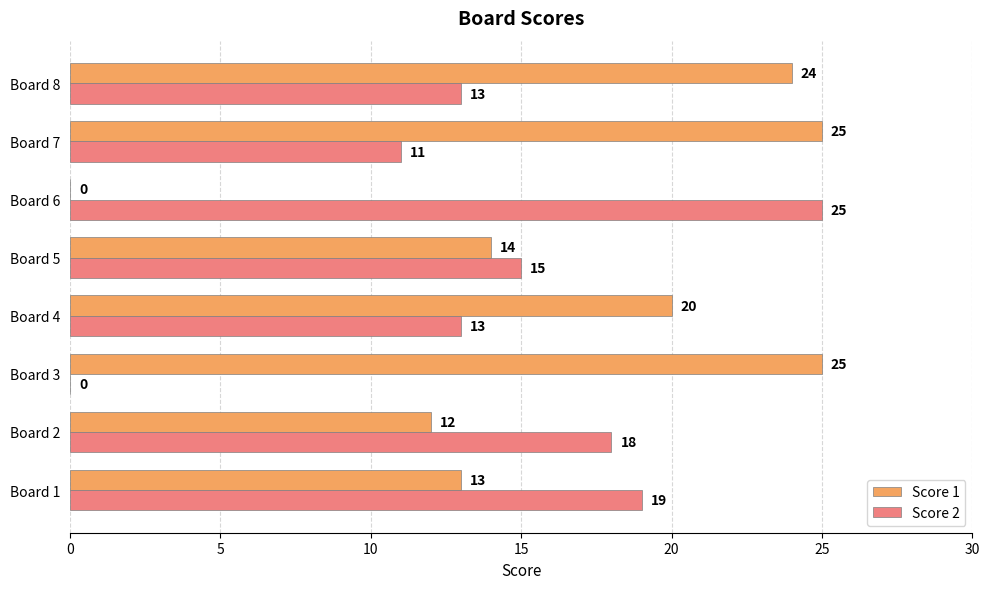

Which series changed the most between Board 1 and Board 5?

Score 2